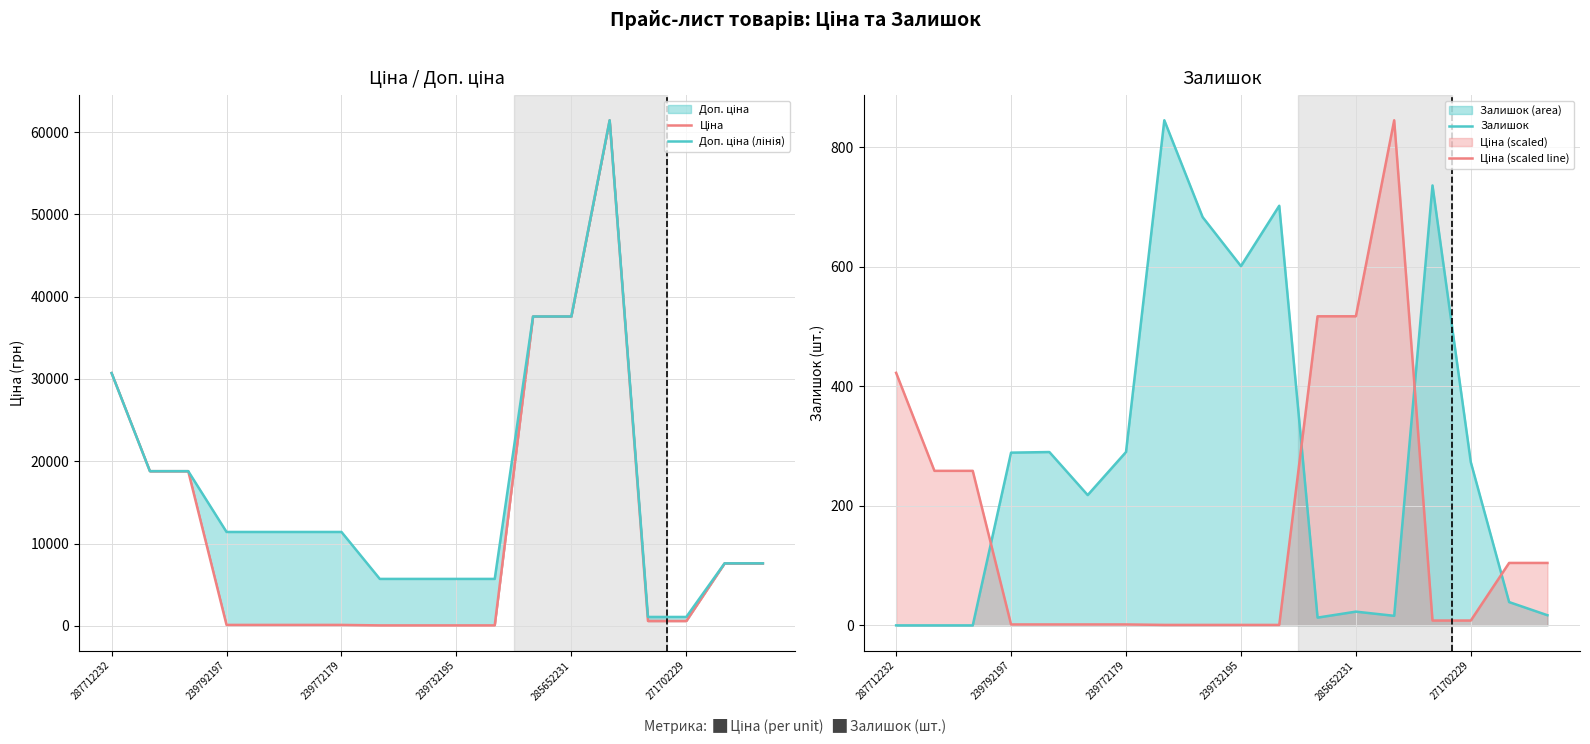

Which series has the widest spread of values?

Ціна